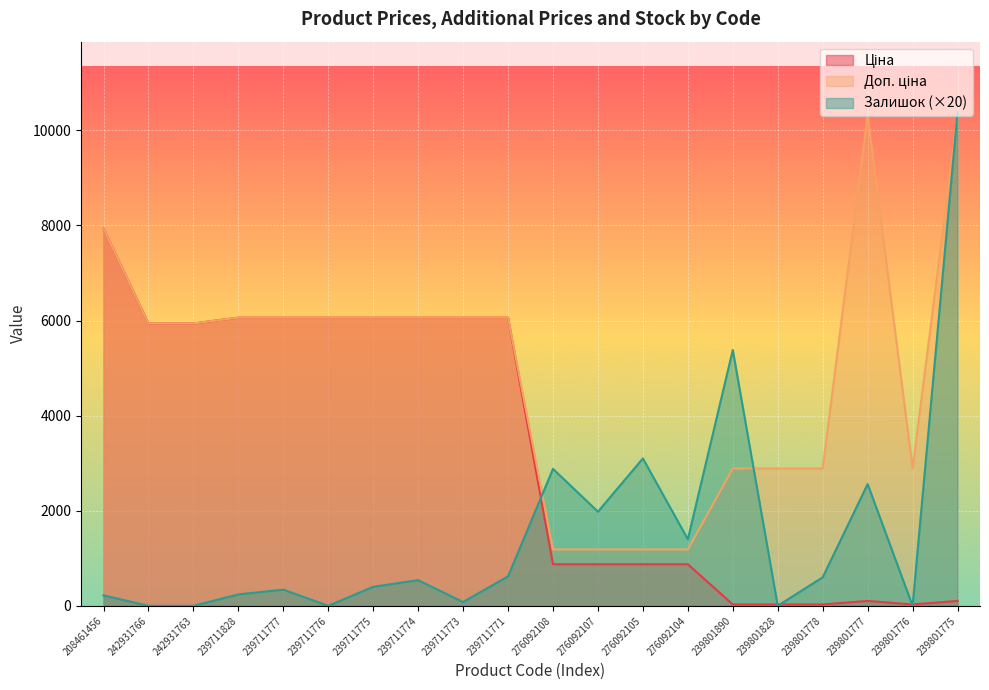

Between 276092104 and 239801890, which series saw the biggest shift?

Залишок (×20)